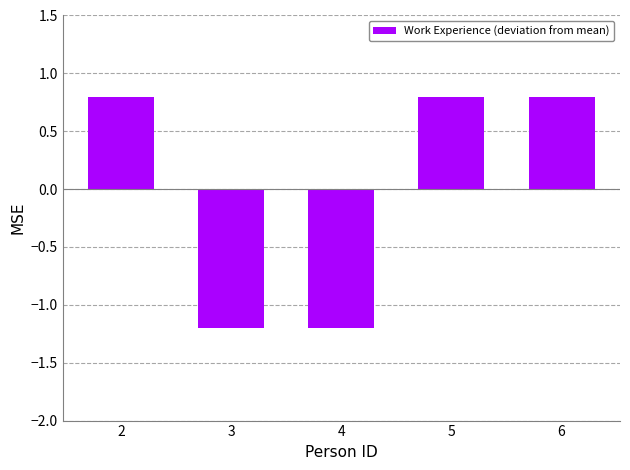

What is the change in value from 2 to 3?

-2.0